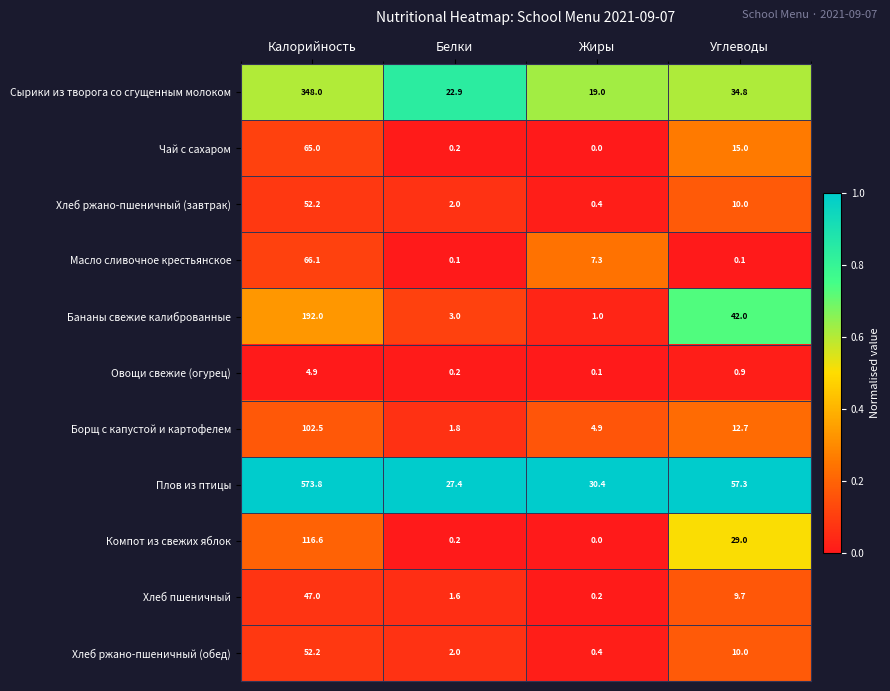

What is the difference between the Компот из свежих яблок values at Углеводы and Калорийность?

87.6